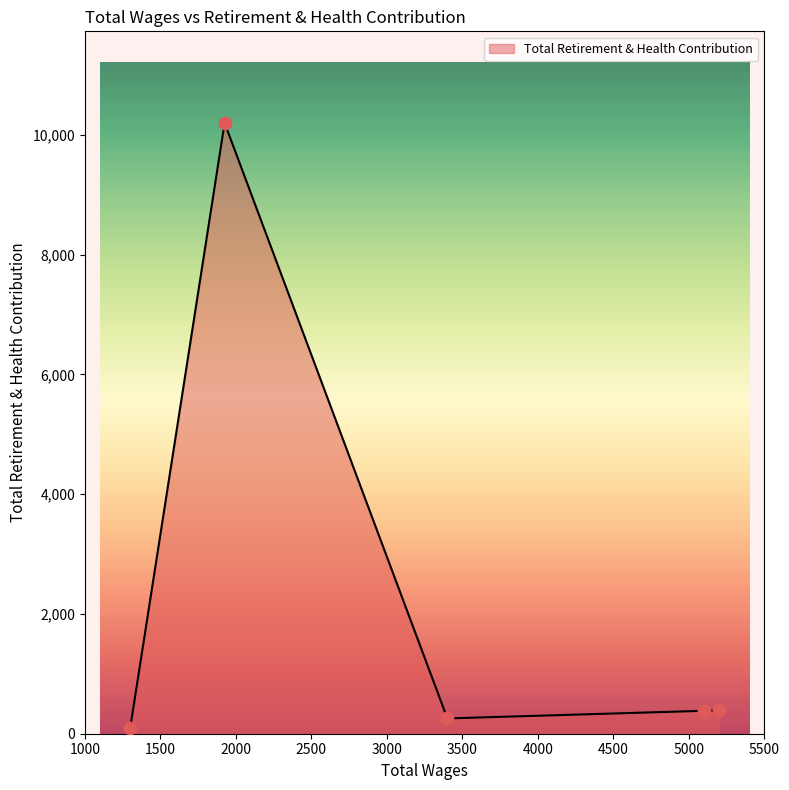

What is the maximum value shown in the chart?

10197